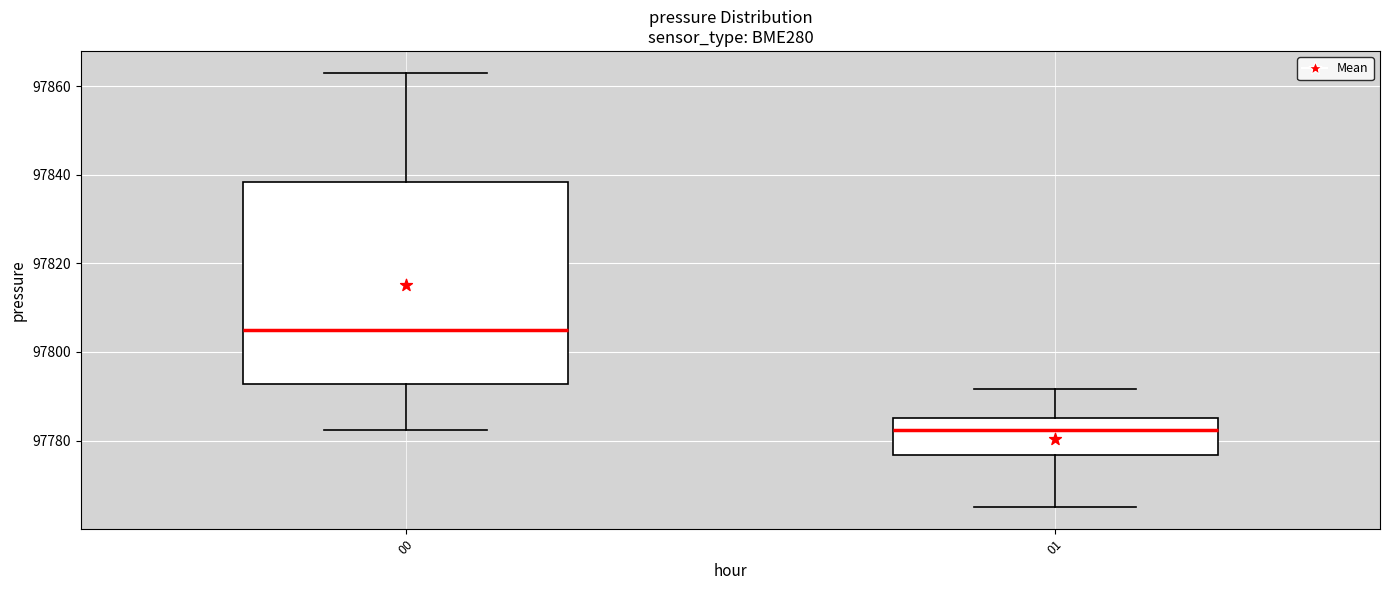

Reading left to right, read every box against the y-axis: the position of its median line, the range the box covers, and the ends of its whiskers. The values are not printed on the chart, so give them approximately, as read against the axis.

00: median 97804, box 97792 to 97838, whiskers 97782 to 97864
01: median 97782, box 97776 to 97786, whiskers 97766 to 97792